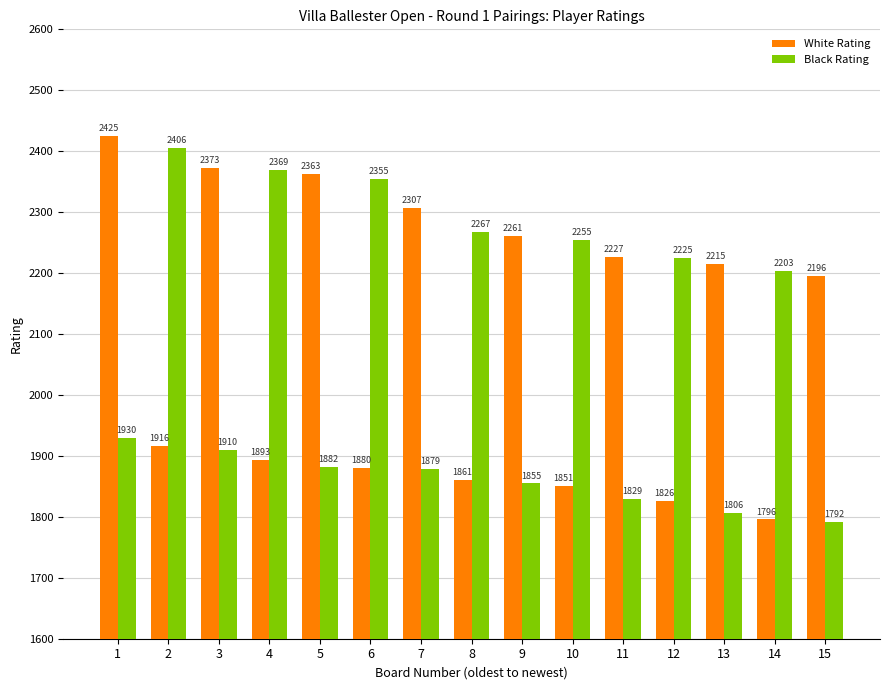

What is the spread (max minus min) of values at 11?

398